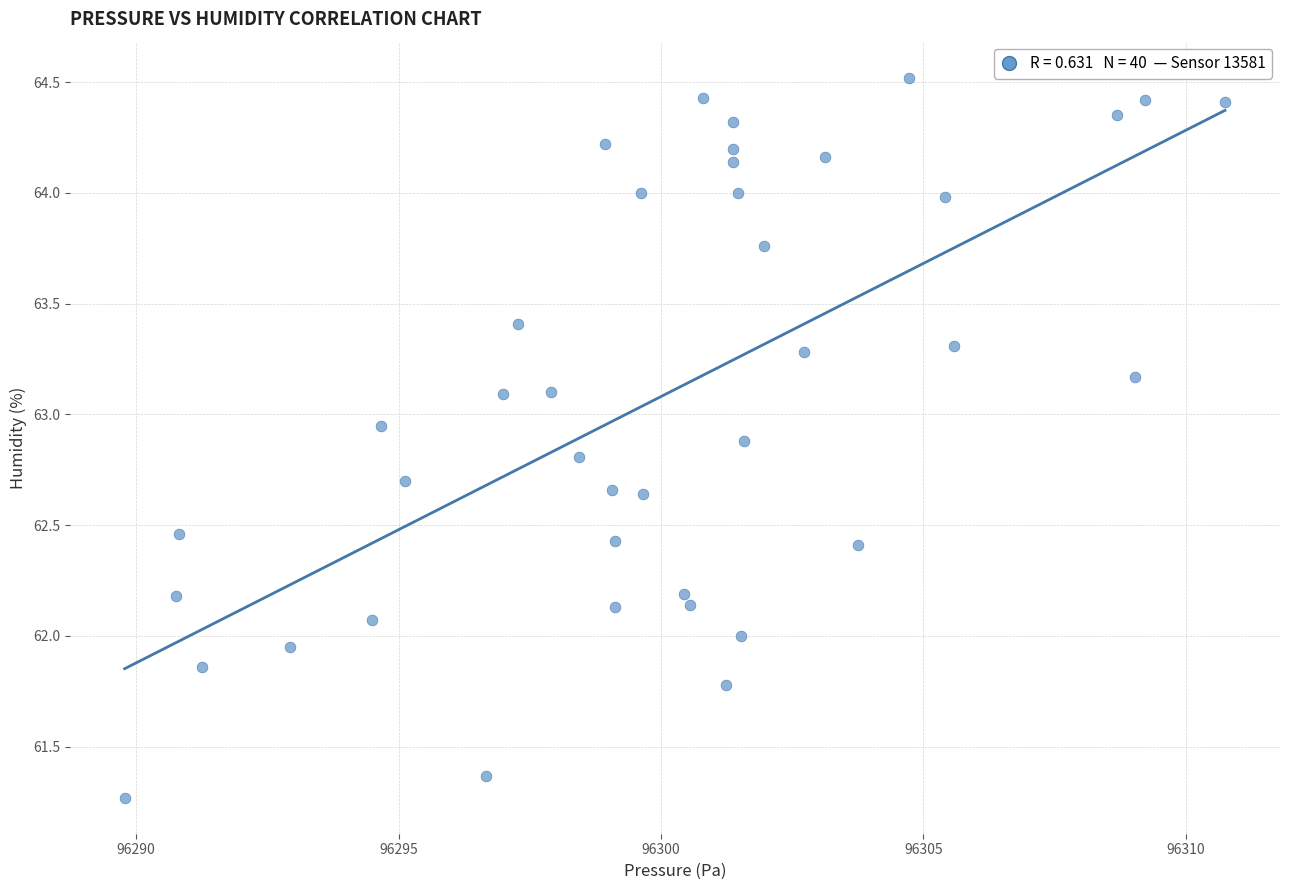

What is the range of X values (max minus min)?

21.0